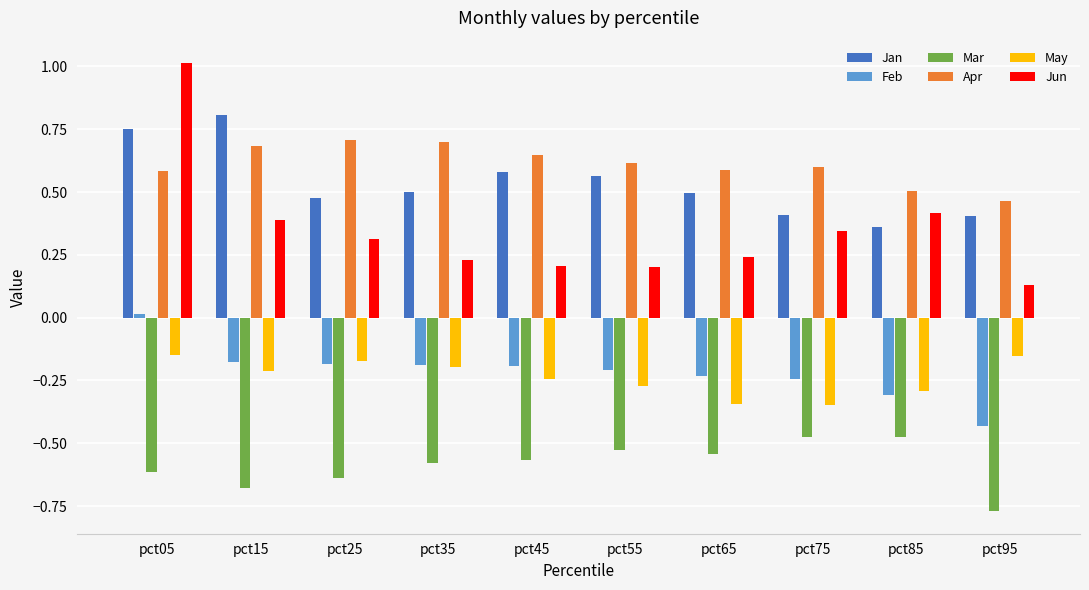

What is the spread (max minus min) of values at pct75?

1.1